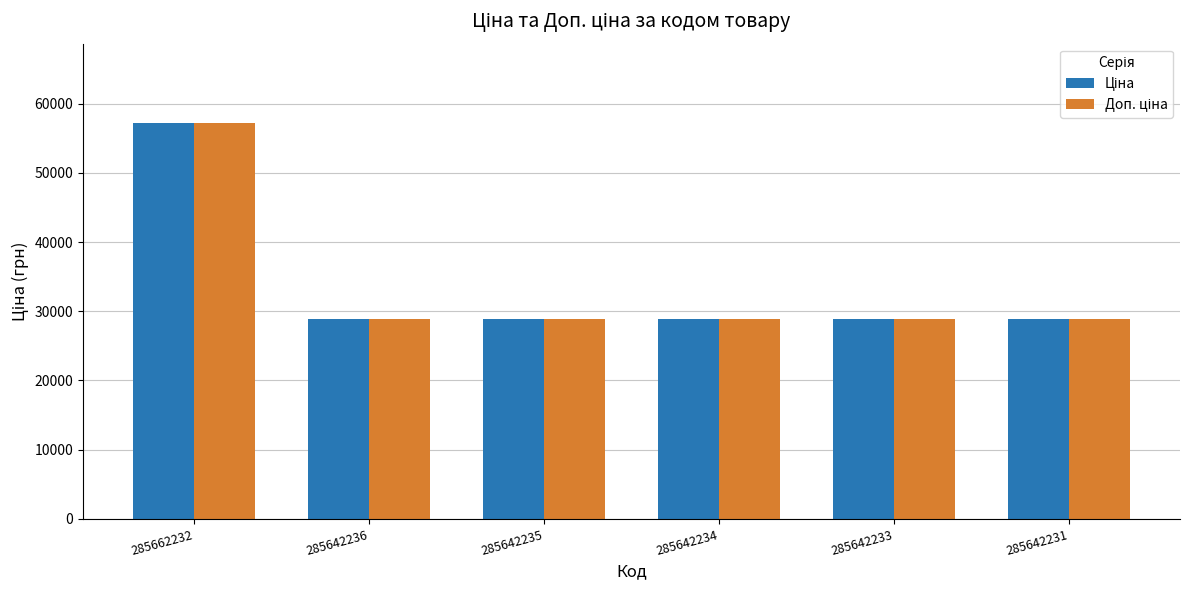

What is the maximum value shown in the chart?

57235.5